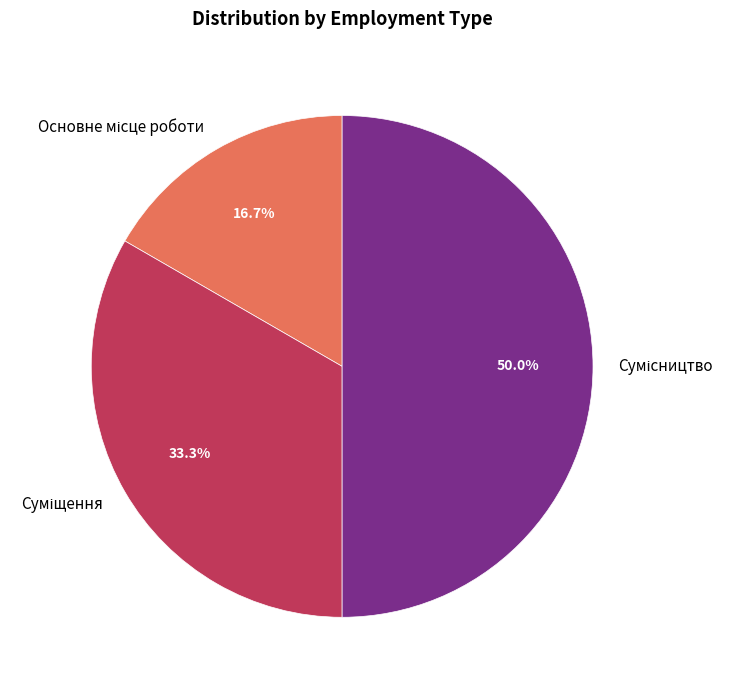

To the nearest percent, what portion does Суміщення represent?

33%